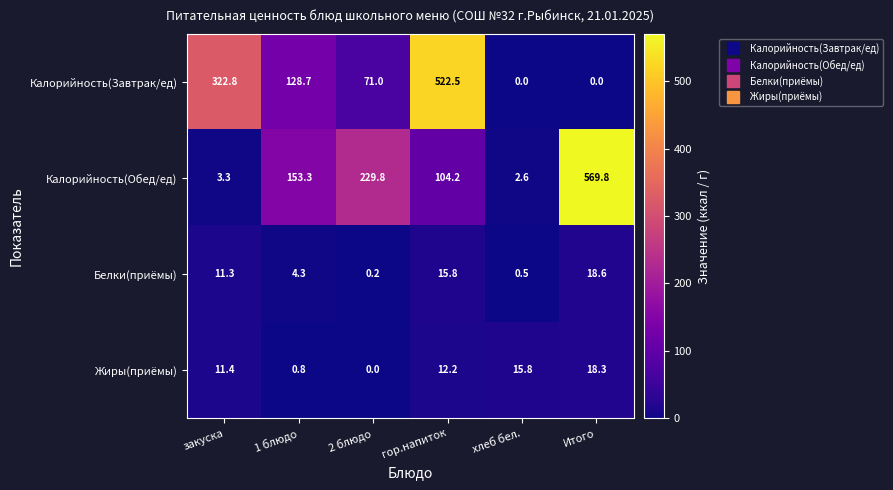

What is the difference between the Калорийность(Завтрак/ед) values at 2 блюдо and Итого?

71.0